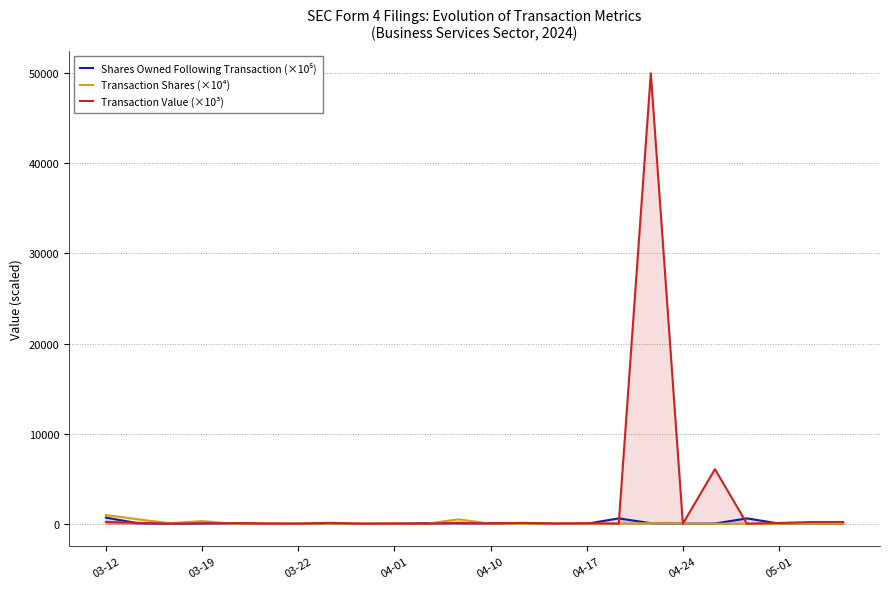

What is the difference between the maximum and minimum values in the Transaction Value (×10³) series?

49999.8